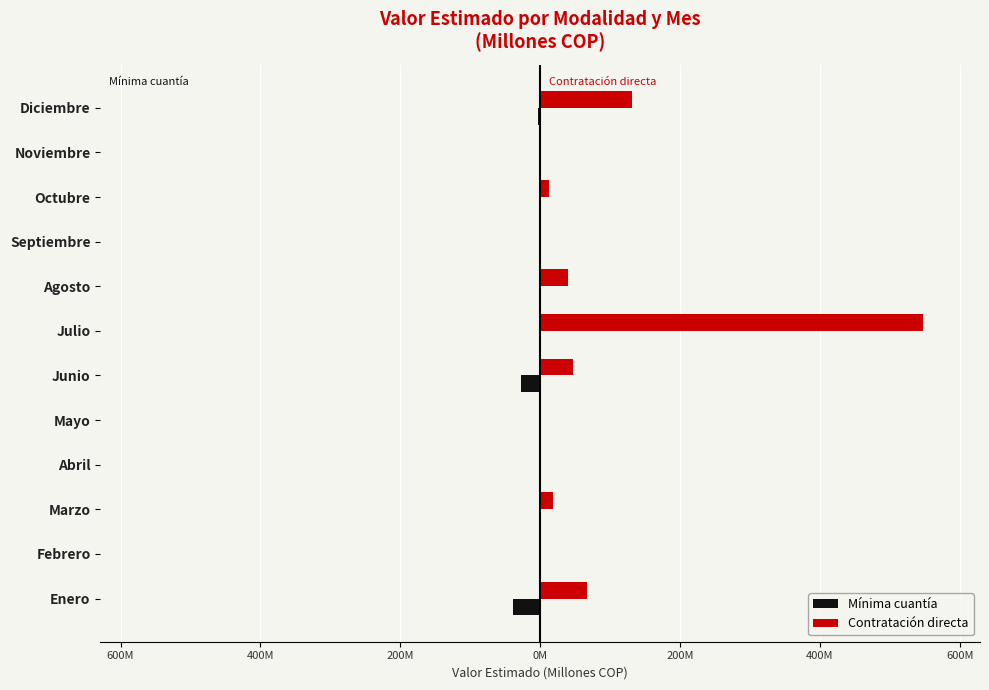

What are all the series names shown in the legend?

Mínima cuantía, Contratación directa